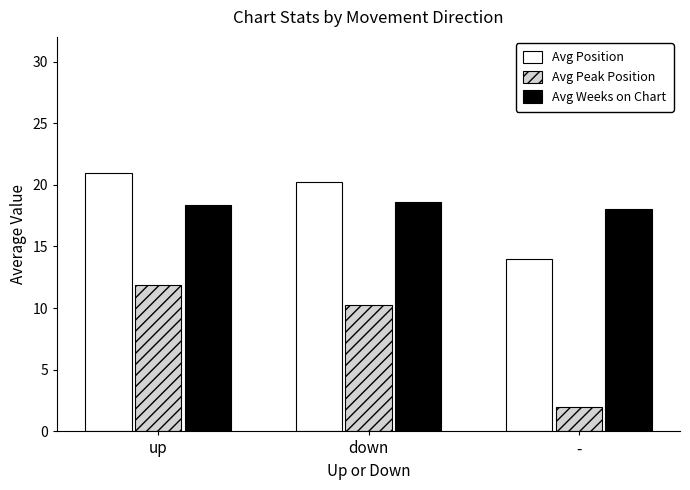

What is the difference between the highest and lowest values at up?

9.0